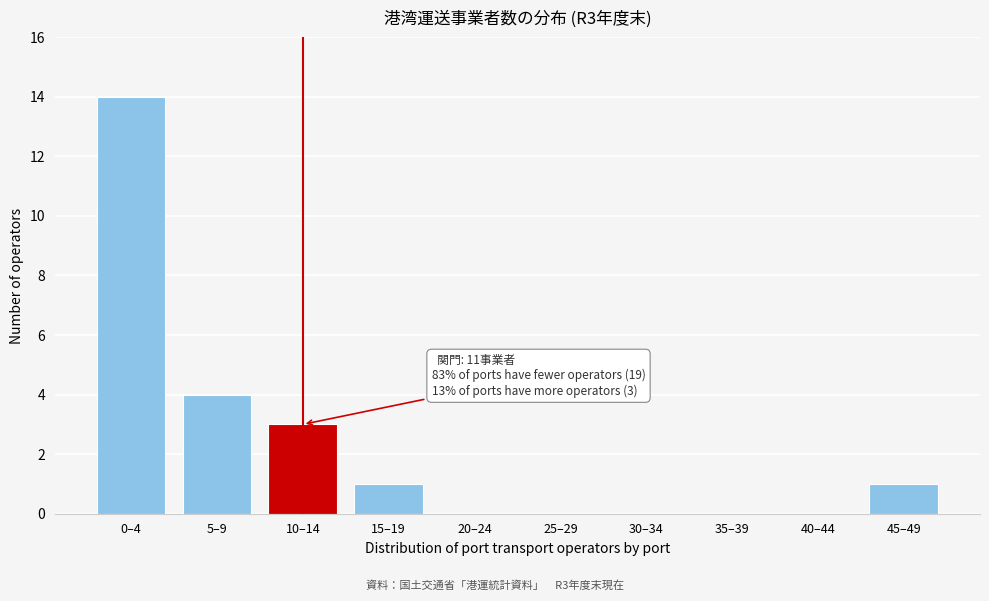

Reading left to right, list all the values displayed in this chart.

0–4=14	5–9=4	10–14=3	15–19=1	20–24=0	25–29=0	30–34=0	35–39=0	40–44=0	45–49=1